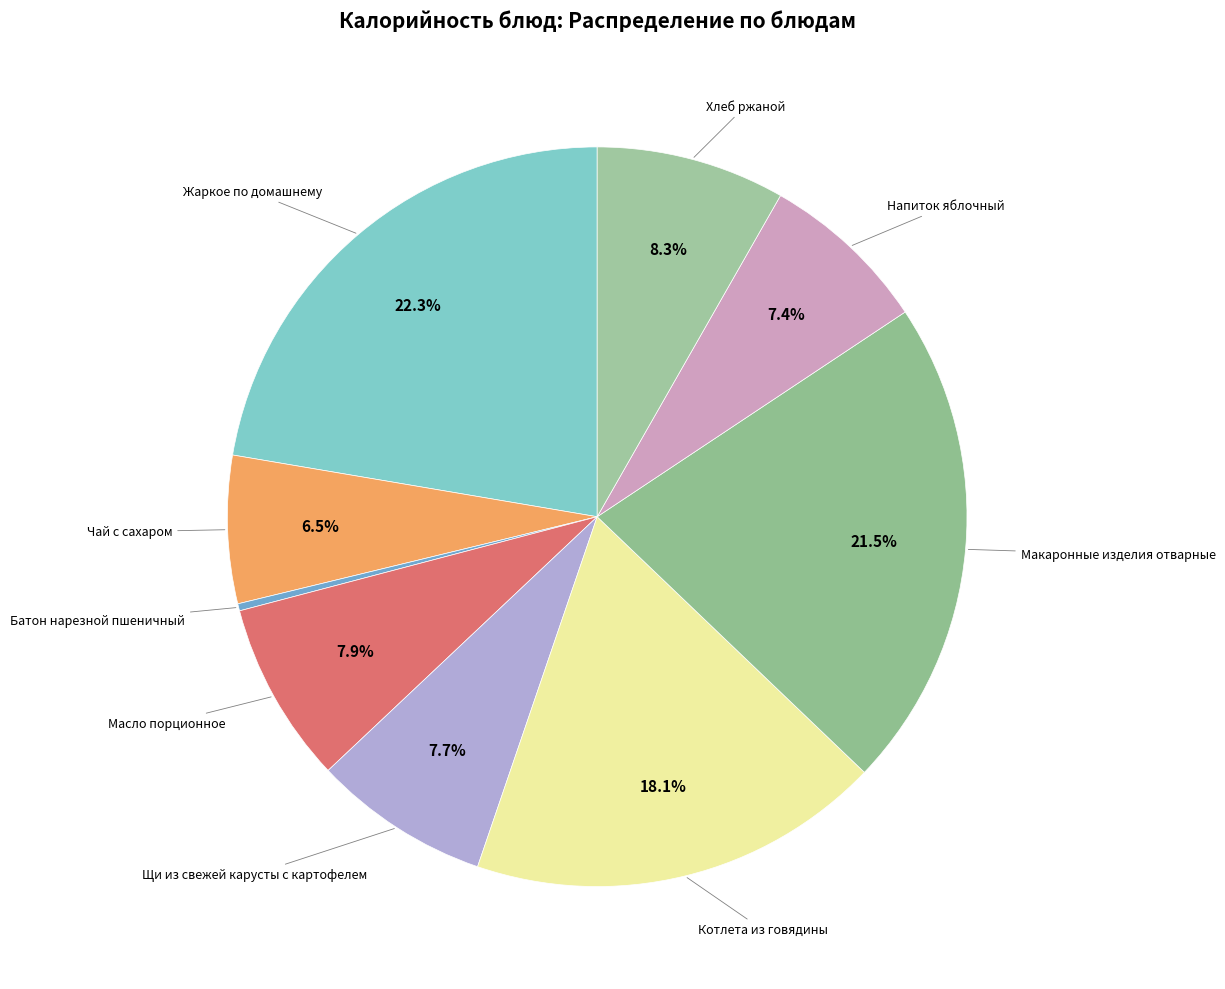

Is there any slice that represents more than half of the pie?

No